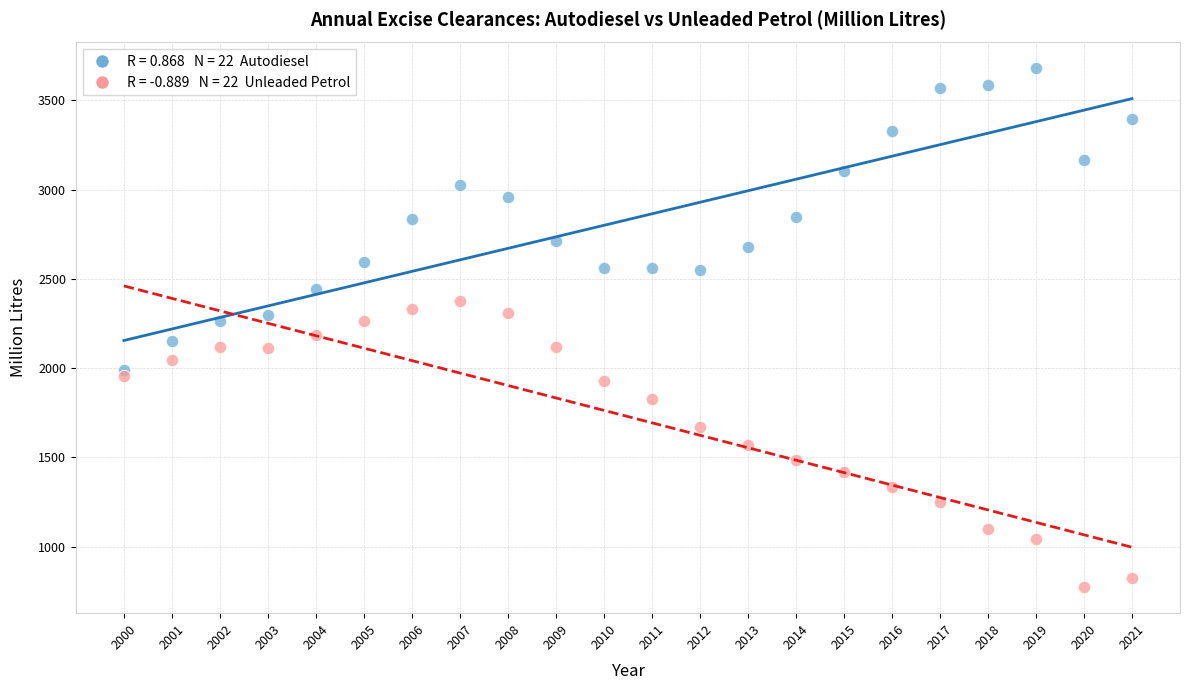

Across all data points, what is the range of Y values (max minus min)?

2906